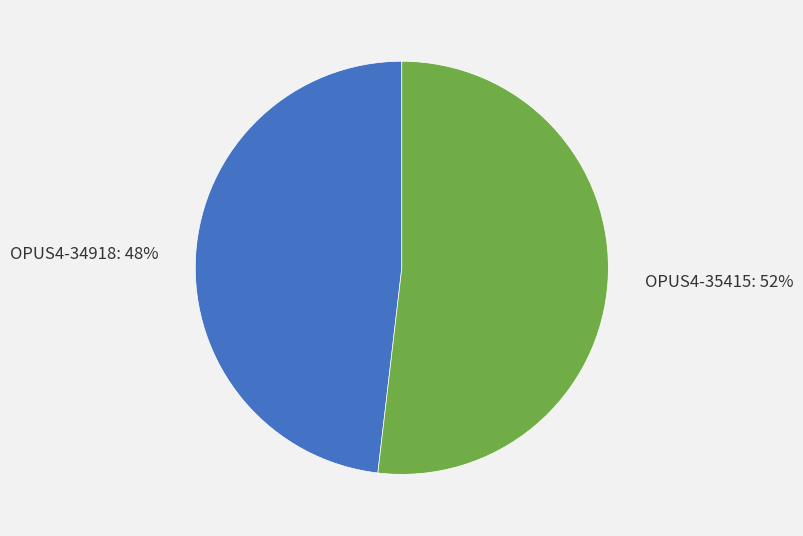

Is there a majority slice in this chart?

Yes